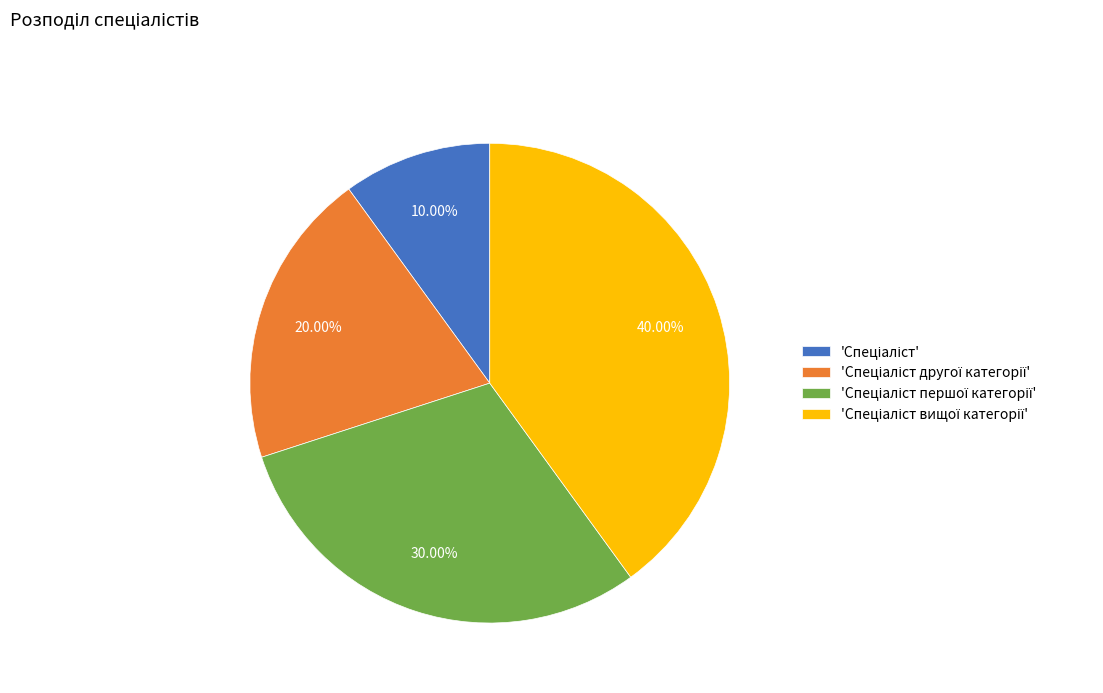

To the nearest percent, what is the average slice percentage?

25%